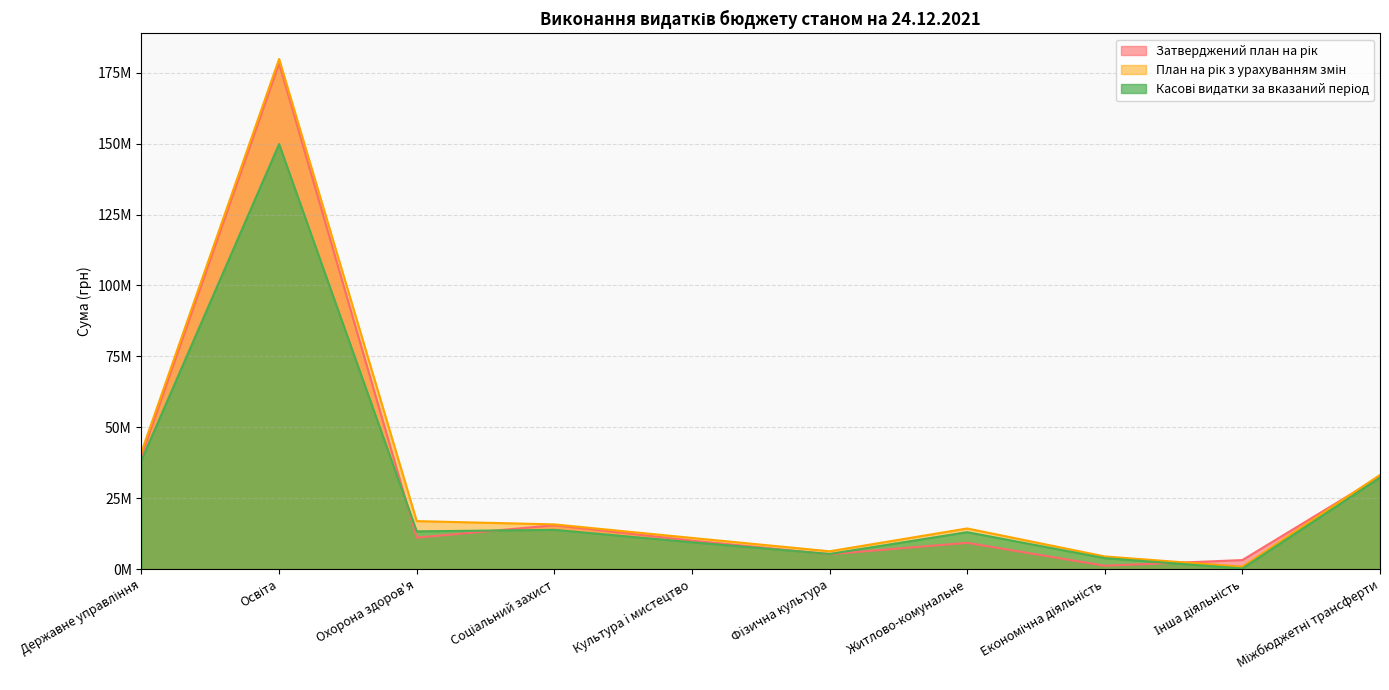

Which series has the widest spread of values?

План на рік з урахуванням змін